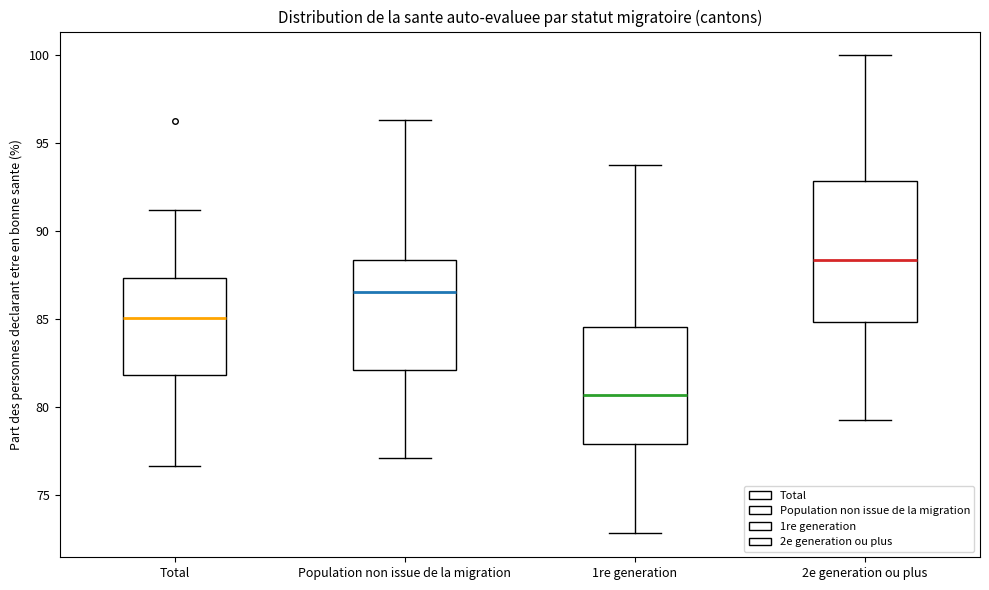

Comparing the boxes themselves (not the whiskers), which one is the tallest?

2e generation ou plus